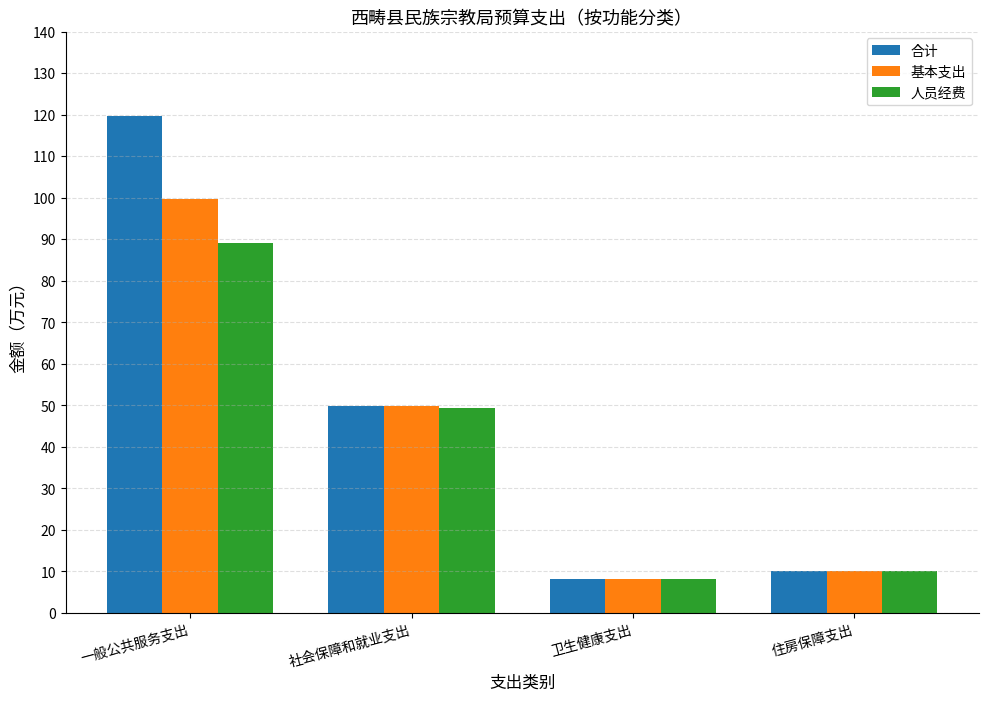

Rank the series by their maximum value, from highest to lowest.

合计, 基本支出, 人员经费